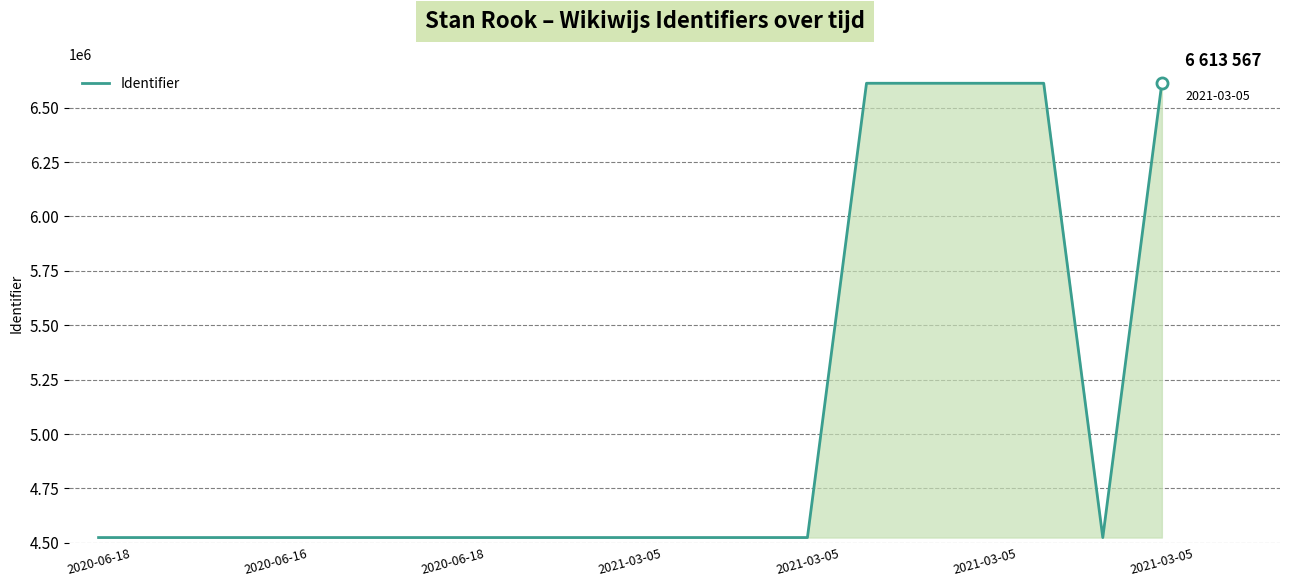

What is the minimum value shown in the chart?

4524263